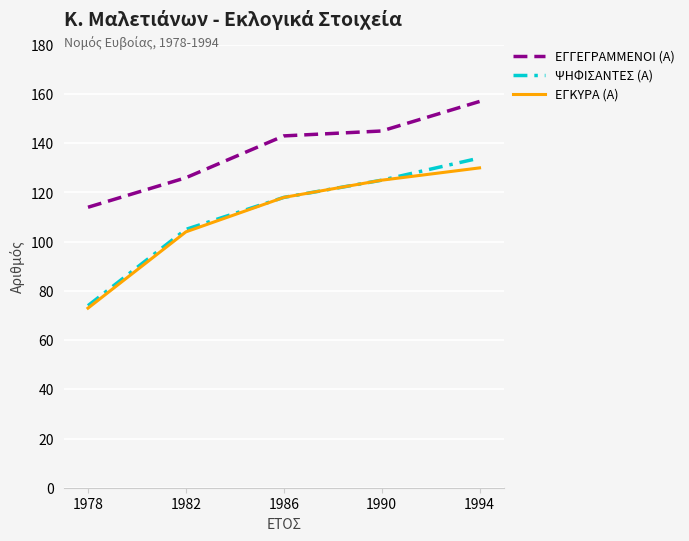

Read the ΕΓΚΥΡΑ (Α) value at 1978.

73